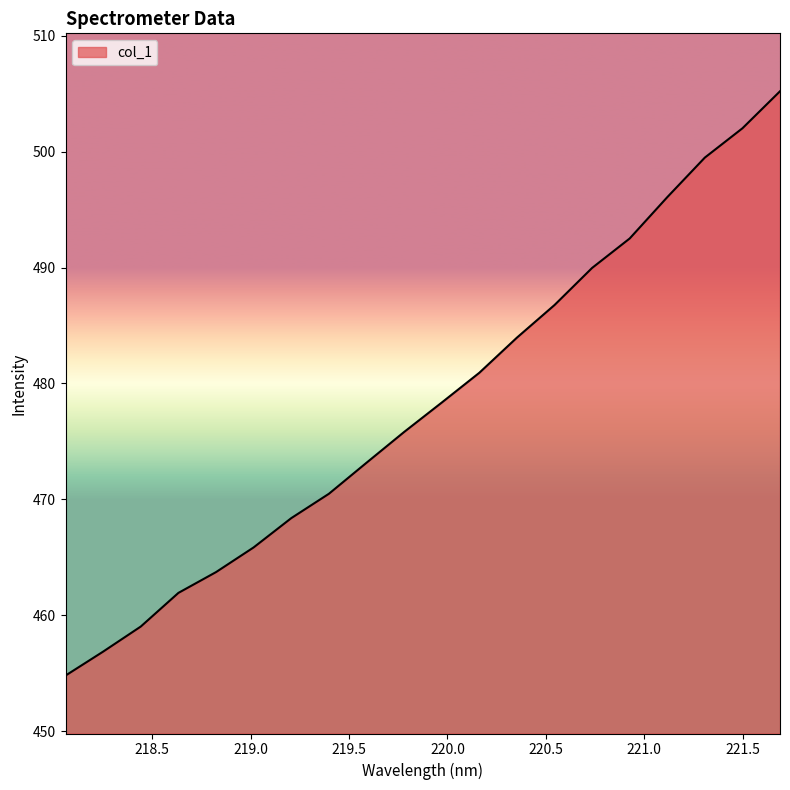

What is the maximum value shown in the chart?

505.2